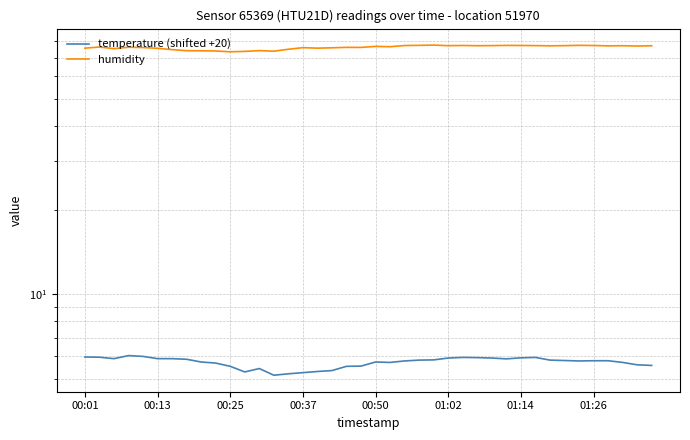

Does the chart display data point markers on the line(s)?

No